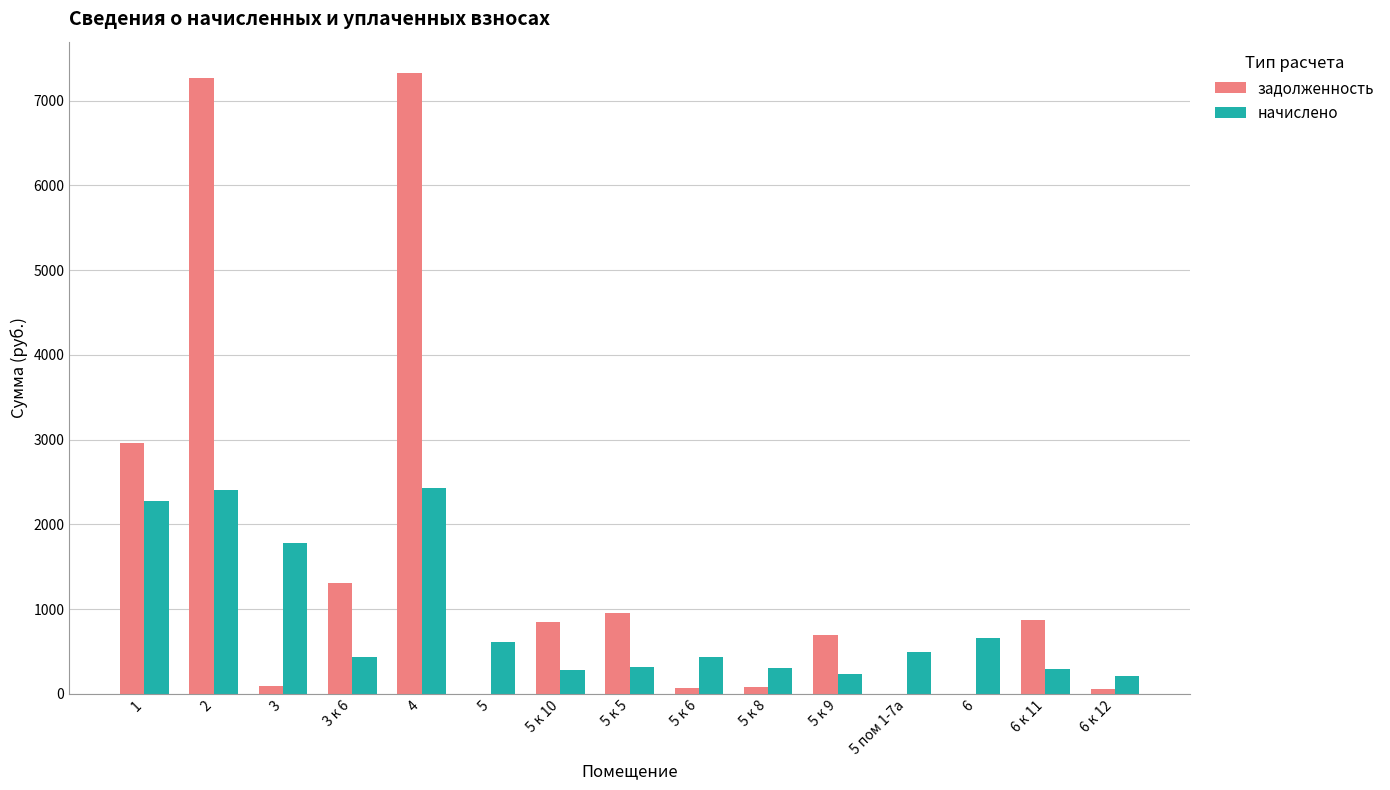

What is the sum of the начислено values at 5 к 10 and 5 к 9?

510.4